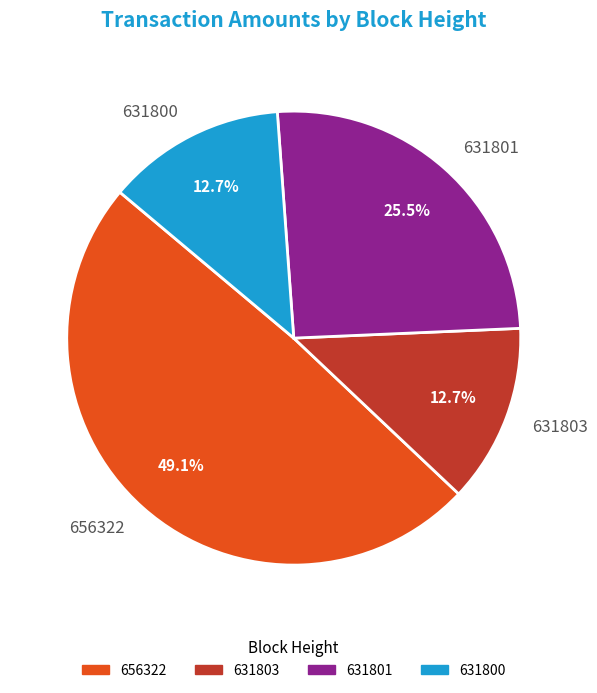

To the nearest percent, what is the difference between the largest and smallest slice percentages?

36%